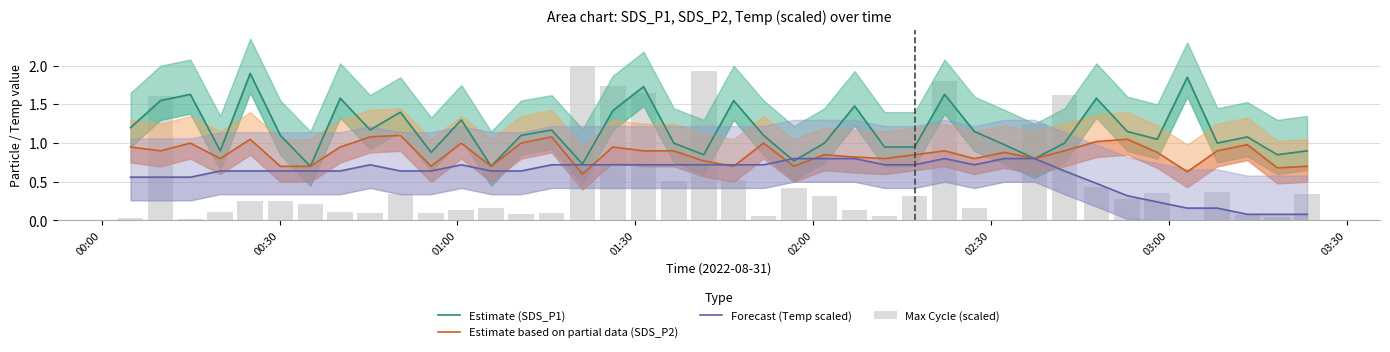

What is the difference between the second highest and minimum values in the Estimate based on partial data (SDS_P2) series?

0.5